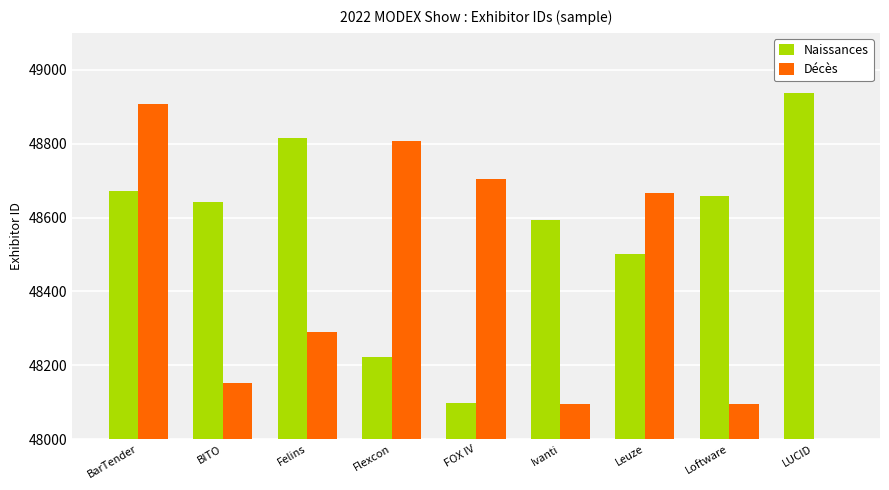

Is it true that Naissances equals 48937 at LUCID?

True